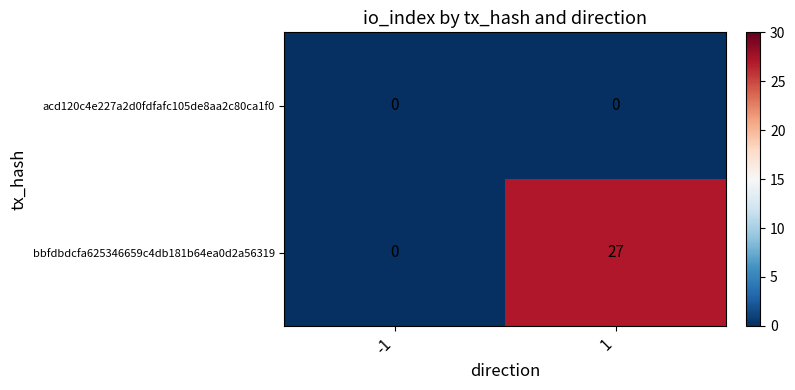

Which series changed the most between -1 and 1?

bbfdbdcfa625346659c4db181b64ea0d2a56319